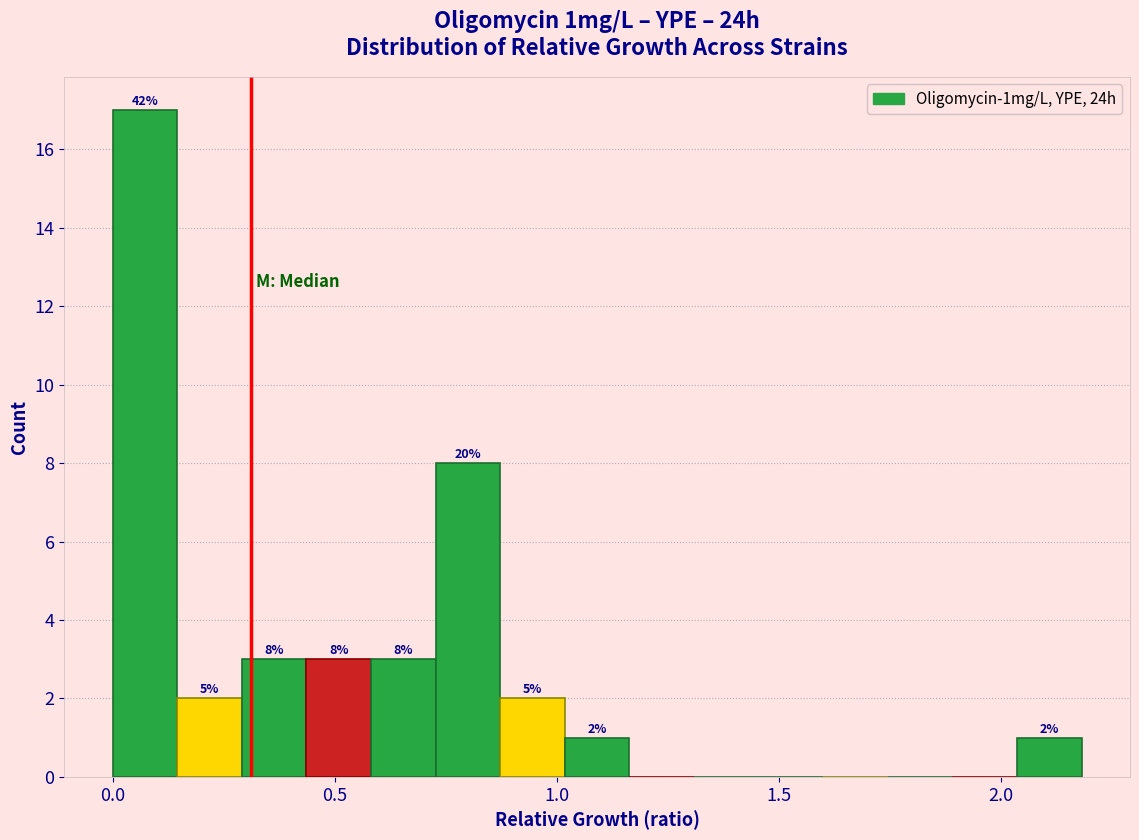

Read against the x-axis, roughly where is the centre of the tallest bar?

0.05